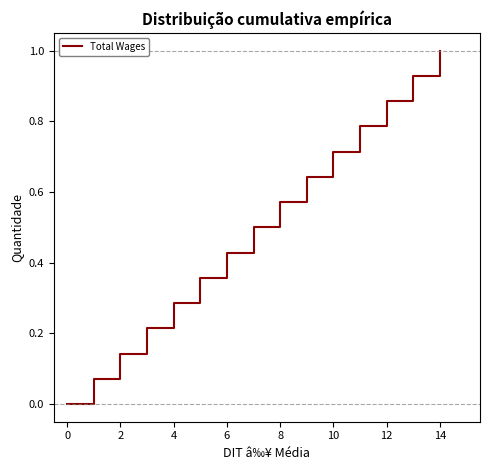

Count the number of data series in this chart.

1